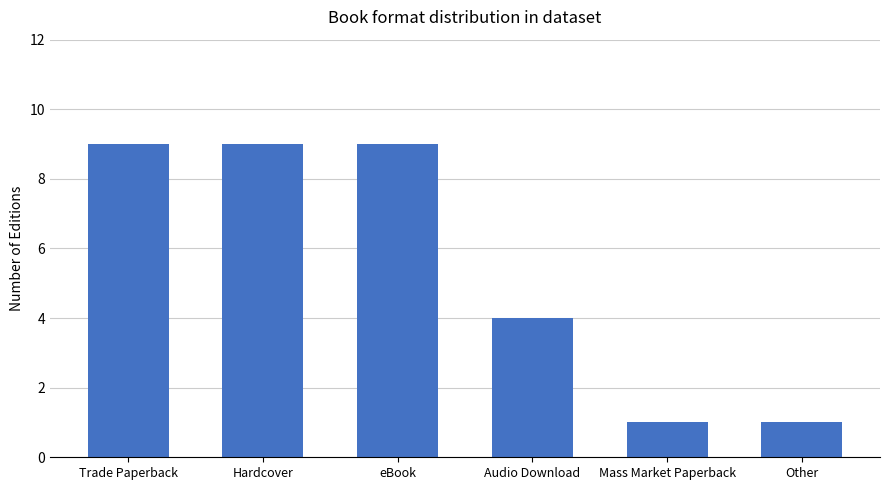

How many series are shown in this chart?

1